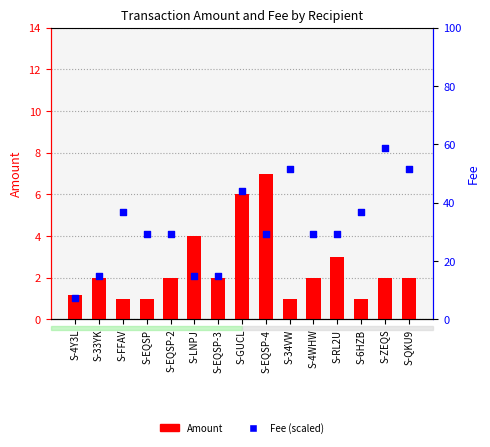

Is the value of Fee at S-4WHW greater than the value of Amount at S-33YK?

Yes